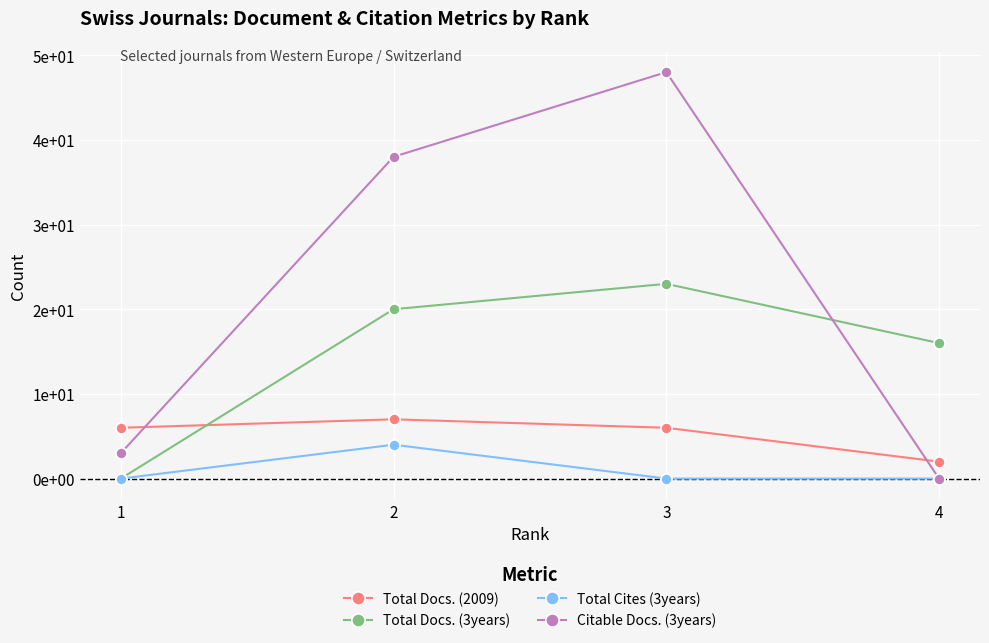

Is it true that Total Docs. (3years) equals 7 at 2?

False